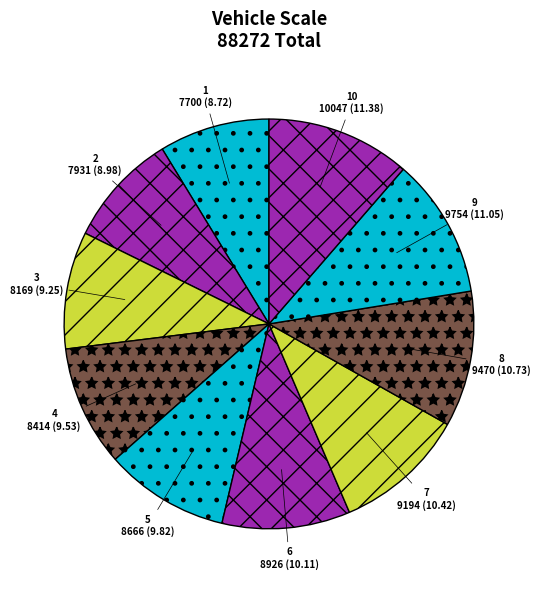

Is it true that 10 is 11% of the pie?

True